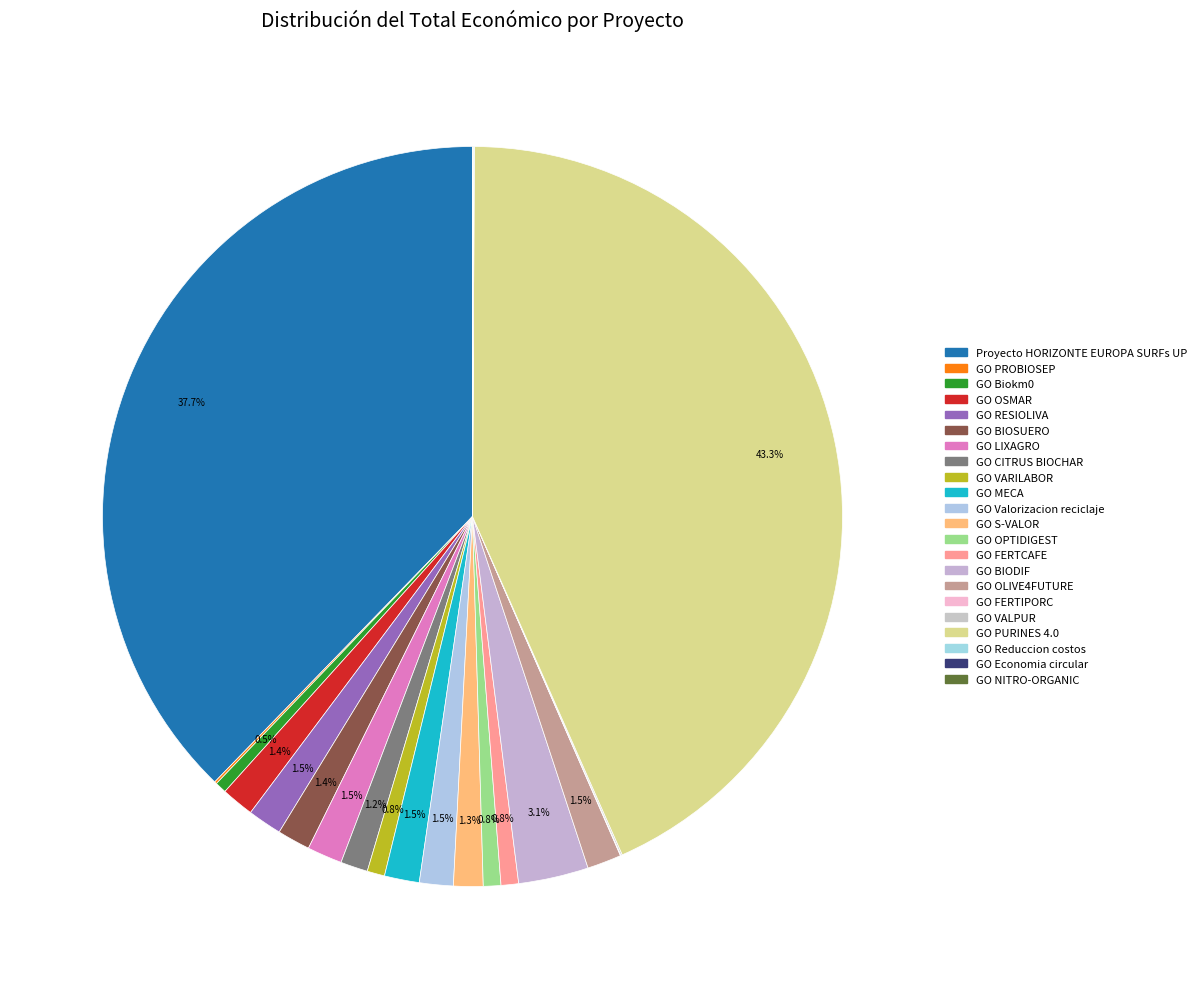

To the nearest percent, what percentage of the pie is GO OSMAR?

1%